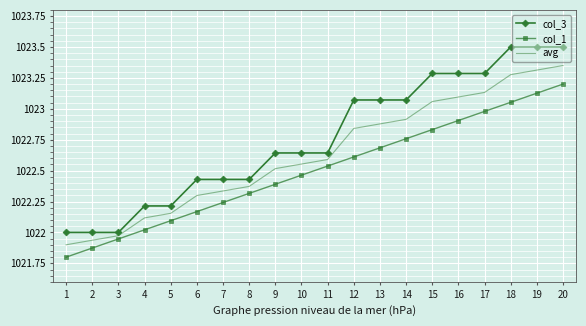

Read the col_3 value at 19.

1023.5